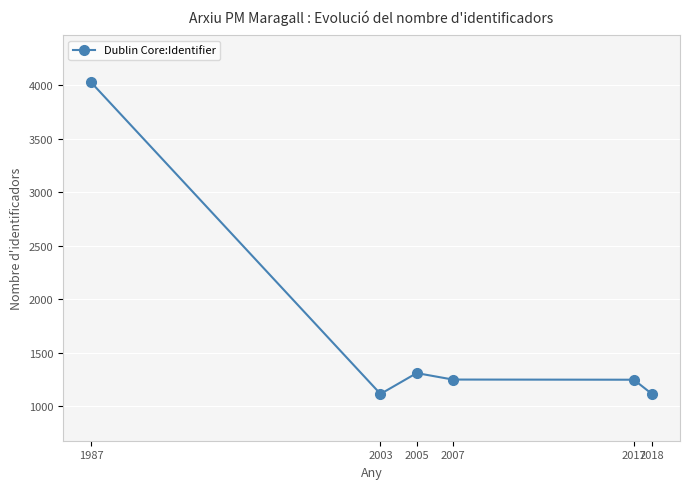

The value at 2018 is 559.2. True or false?

False